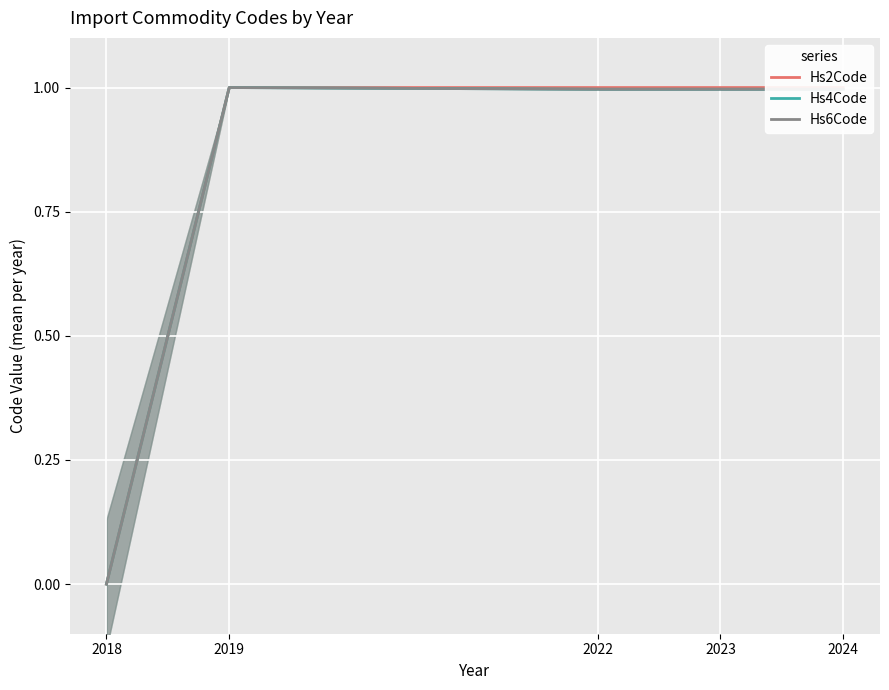

Which series changed the most between 2023 and 2024?

Hs2Code